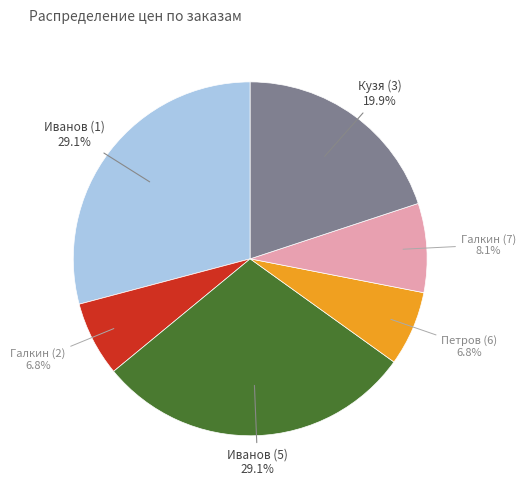

Does any single category account for the majority?

No